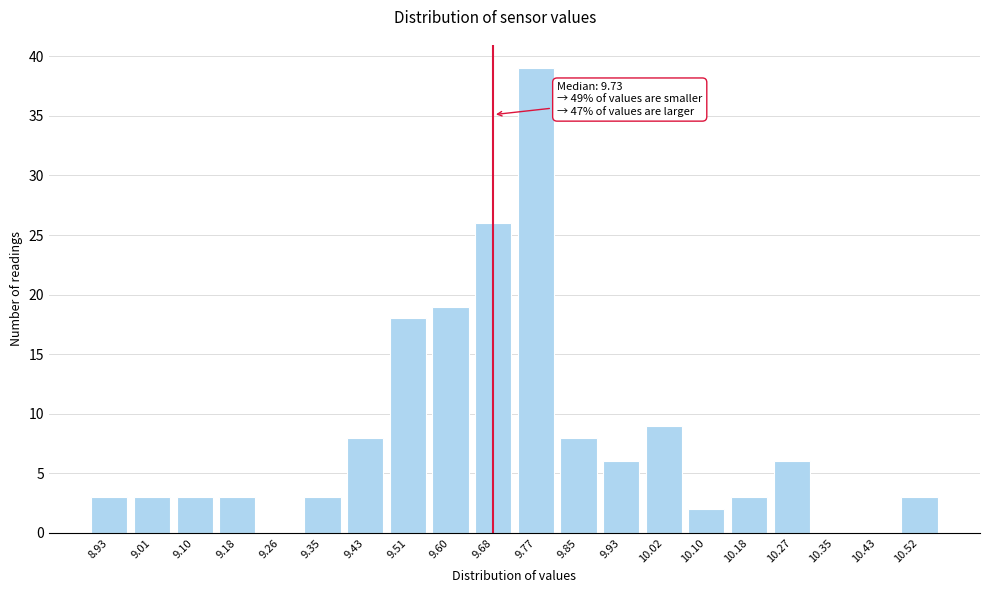

Reading left to right, extract all data points from this chart.

8.93=3	9.01=3	9.10=3	9.18=3	9.26=0	9.35=3	9.43=8	9.51=18	9.60=19	9.68=26	9.77=39	9.85=8	9.93=6	10.02=9	10.10=2	10.18=3	10.27=6	10.35=0	10.43=0	10.52=3